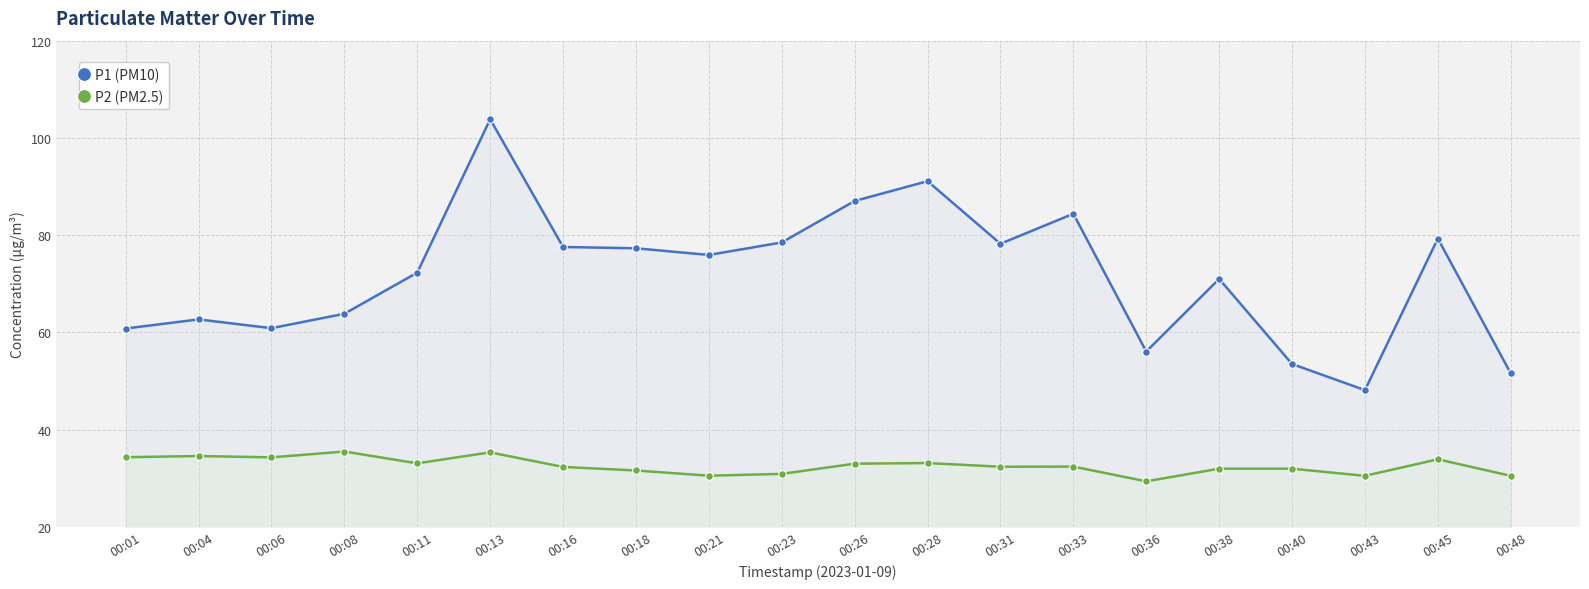

What is the value of the P2 (PM2.5) point at the 5th from the left?

33.1